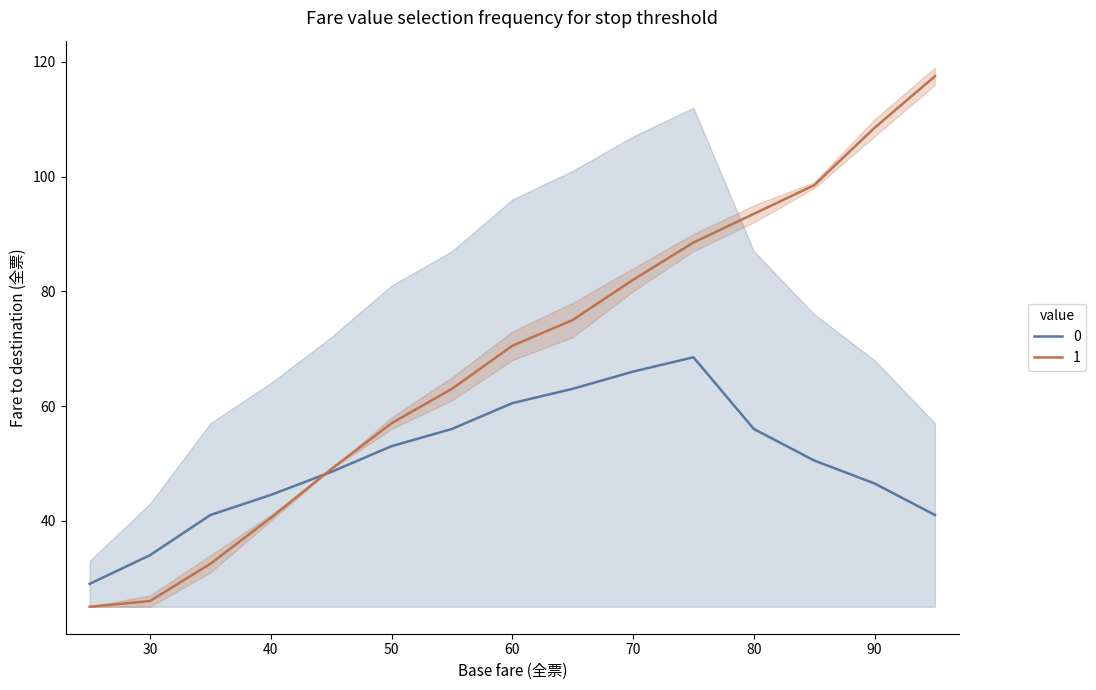

What is the lowest value of the 1 series?

25.0